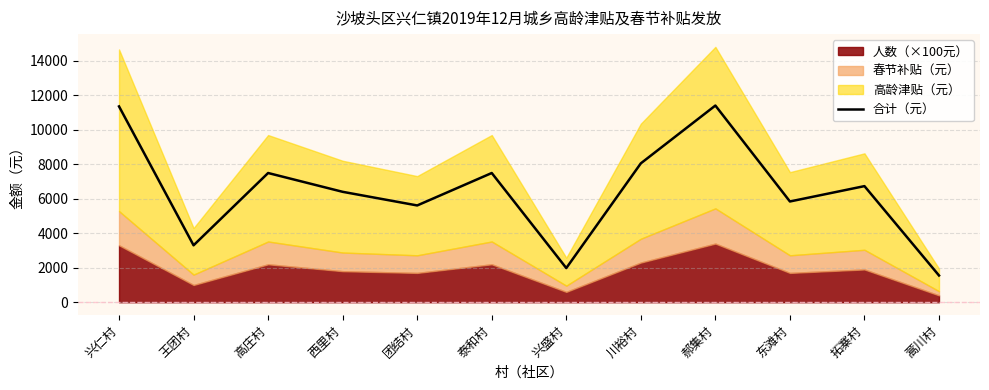

What is the smallest value displayed?

1550